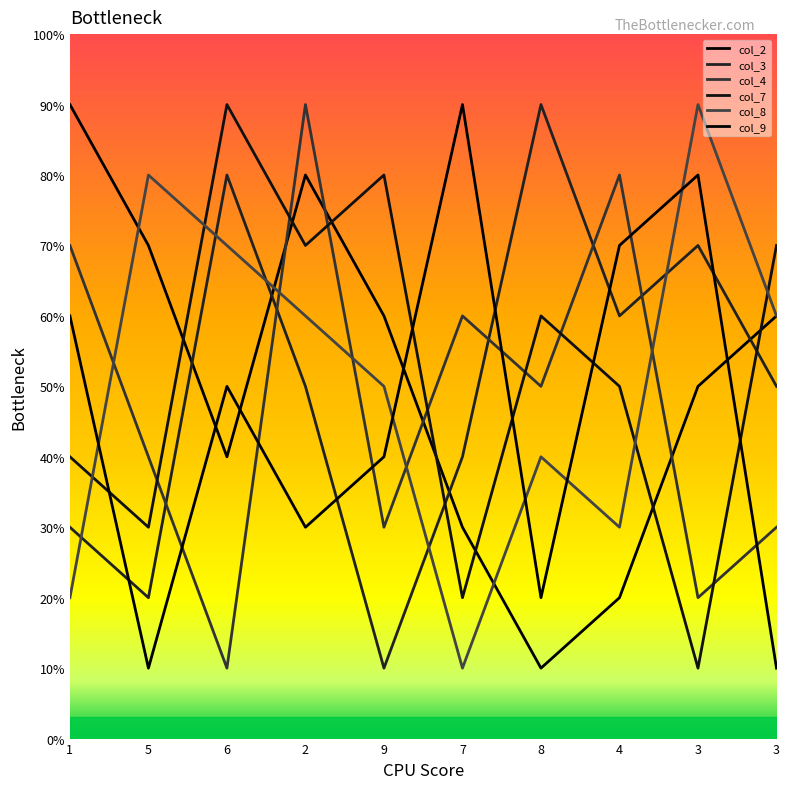

Rank the series by their maximum value, from lowest to highest.

col_2, col_3, col_4, col_7, col_8, col_9